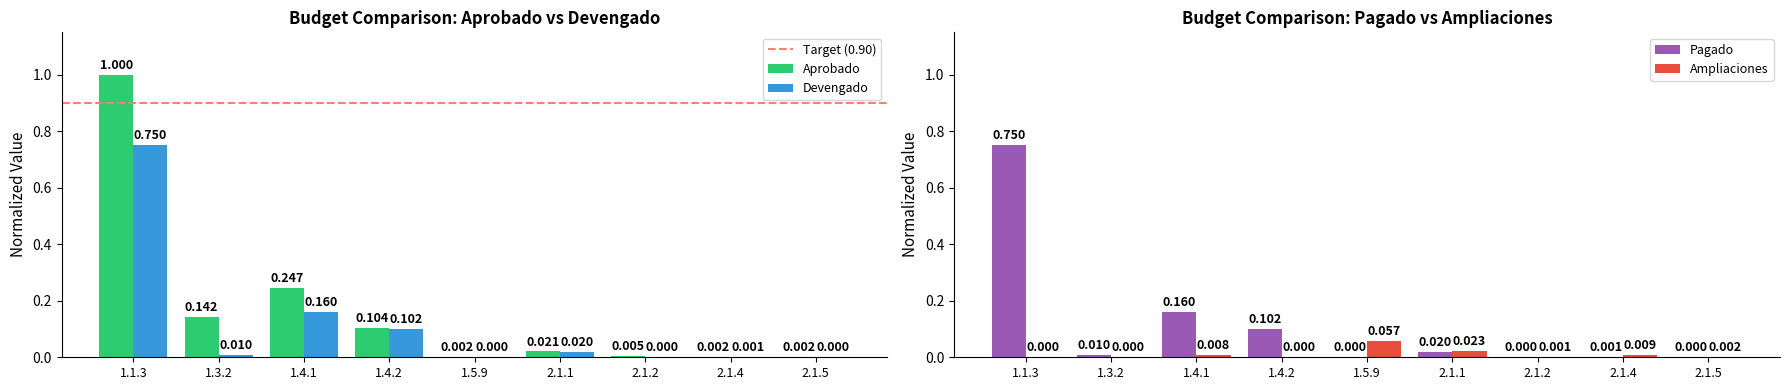

The Devengado series shows 0.0 at 2.1.5. True or false?

True